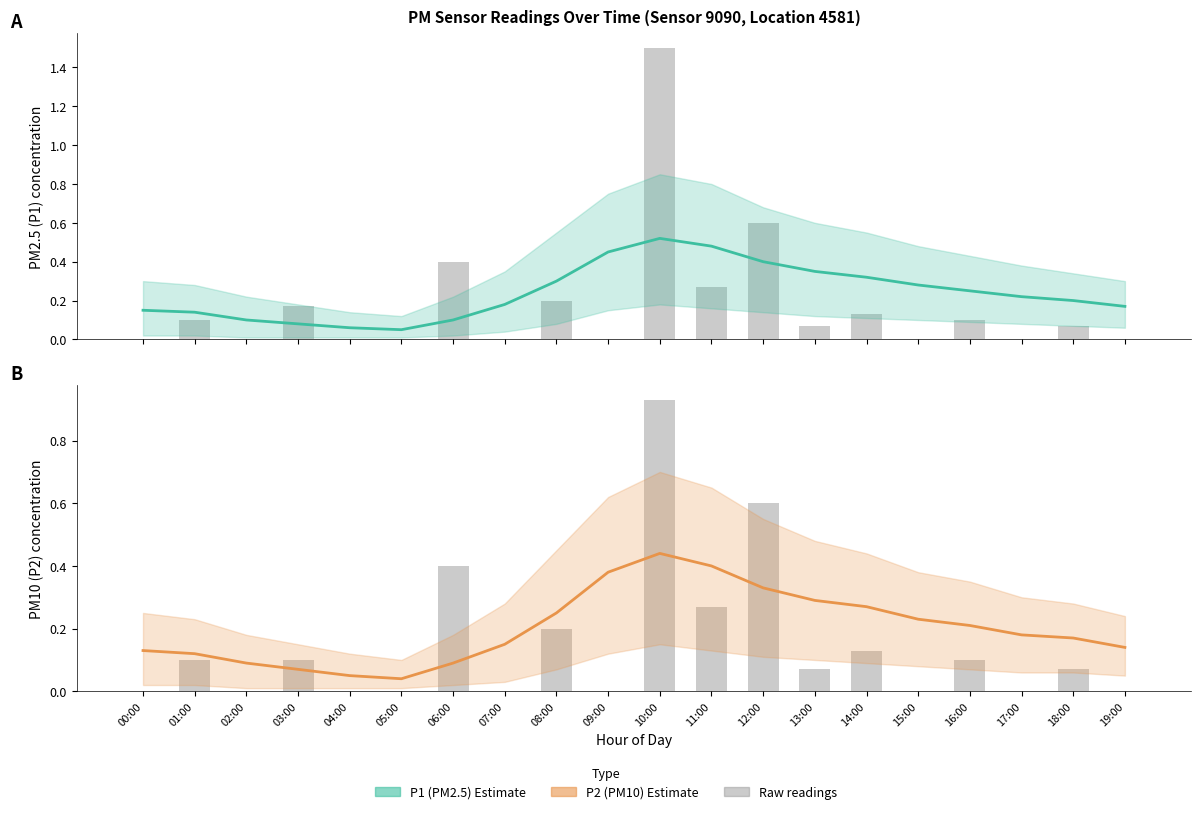

What position from the right is 11:00?

9